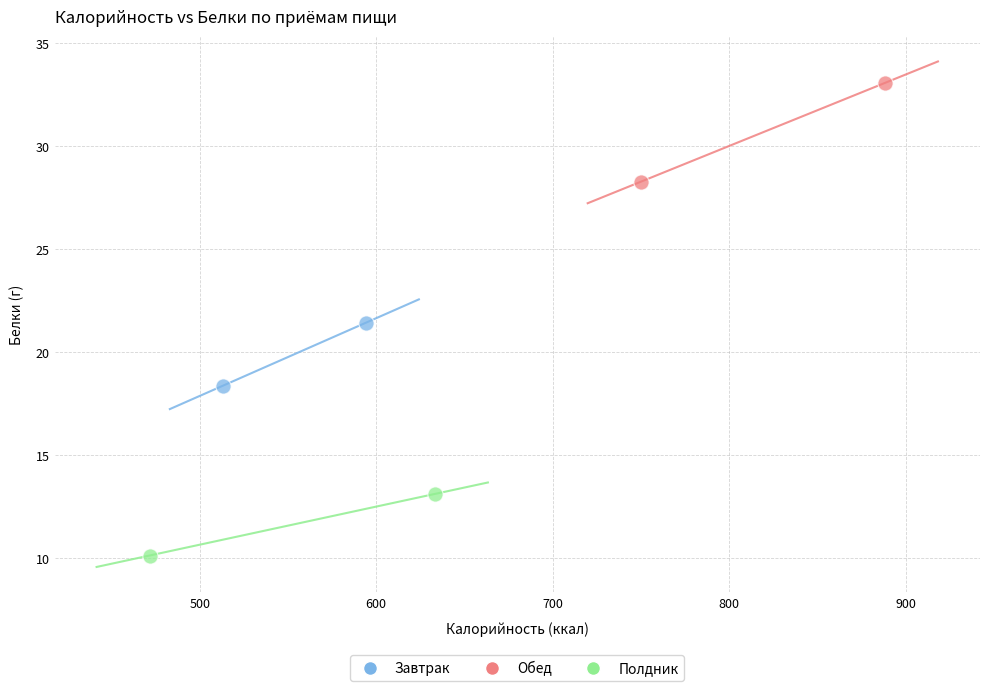

Which series has the largest Y range (max minus min)?

Обед